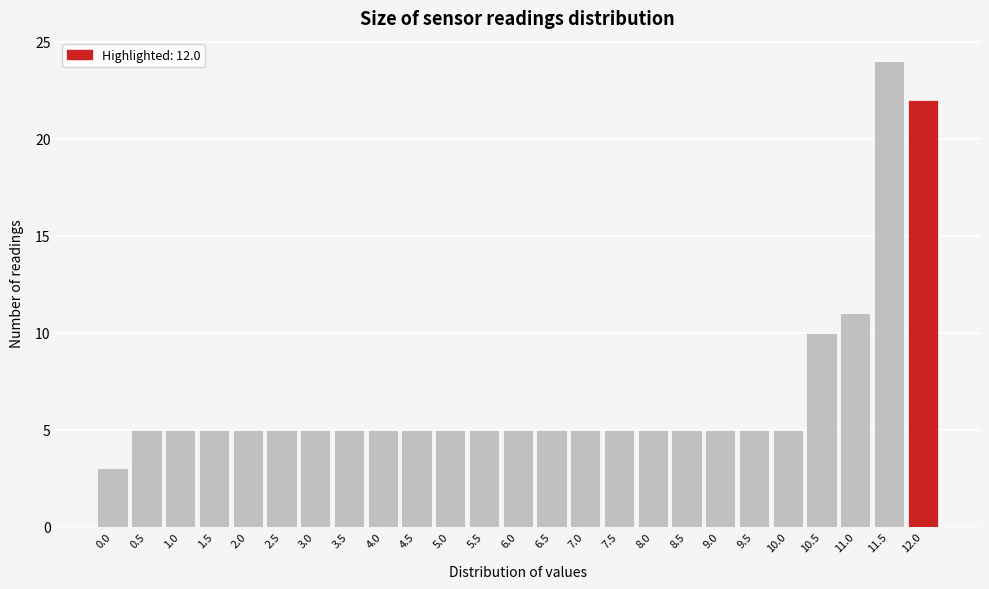

Reading left to right, list all the values displayed in this chart.

3	5	5	5	5	5	5	5	5	5	5	5	5	5	5	5	5	5	5	5	5	10	11	24	22